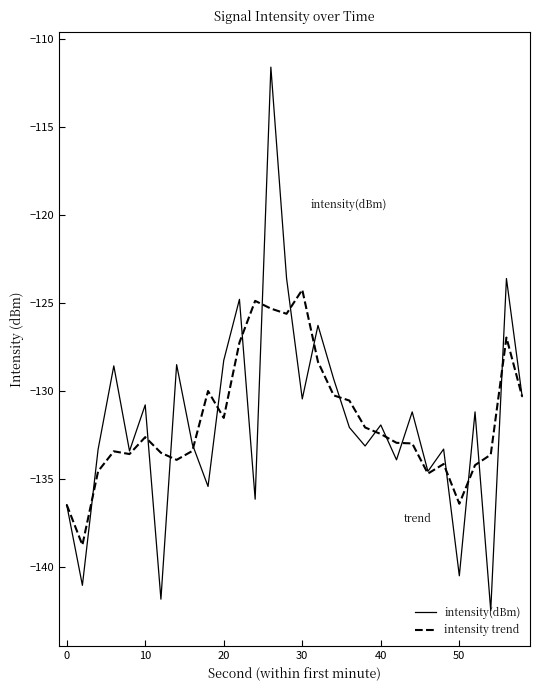

What is the greatest value displayed?

-111.6